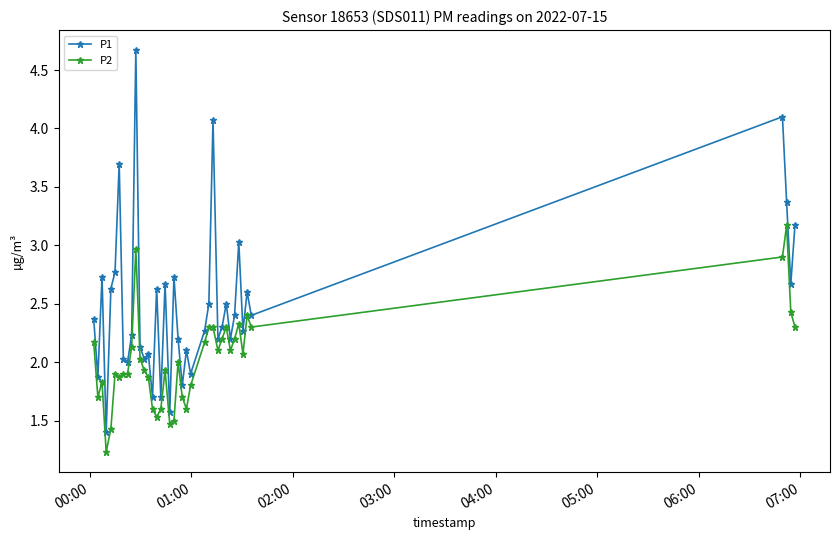

What is the minimum value for P2?

1.2